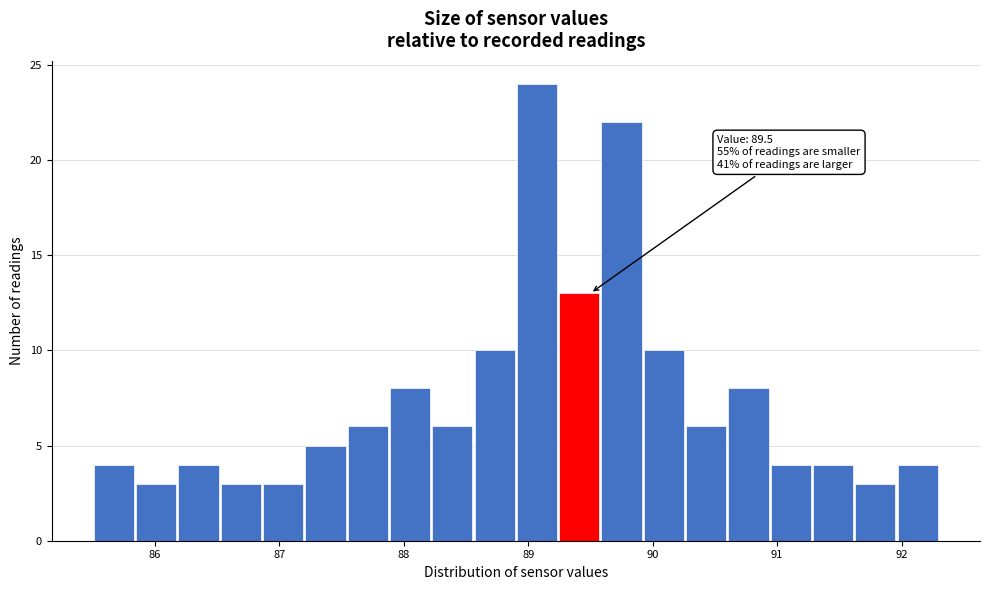

Read against the x-axis, roughly where is the centre of the tallest bar?

89.1